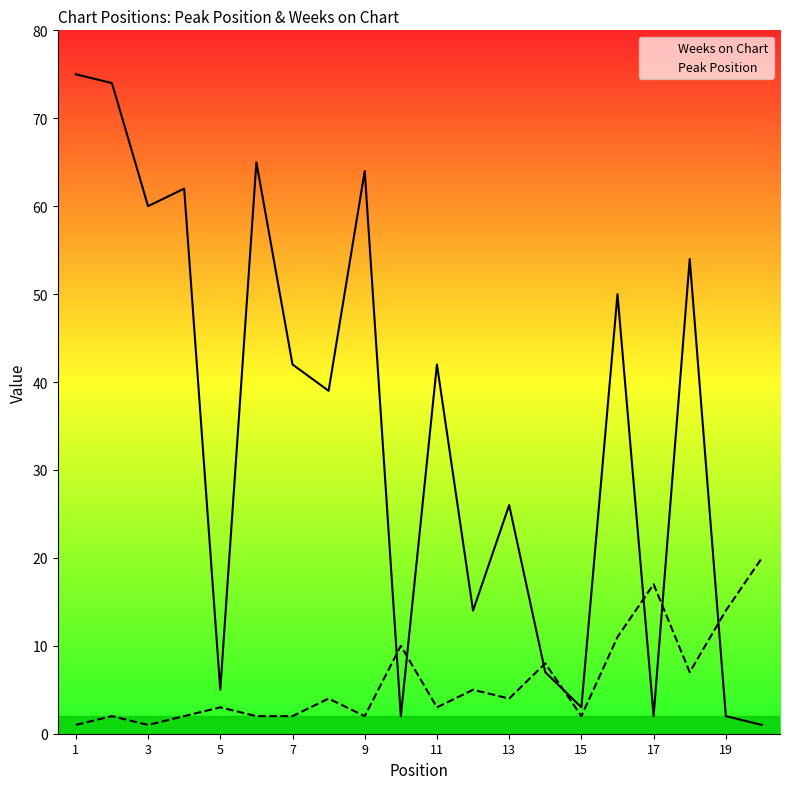

What is the total value across all series at 9?

66